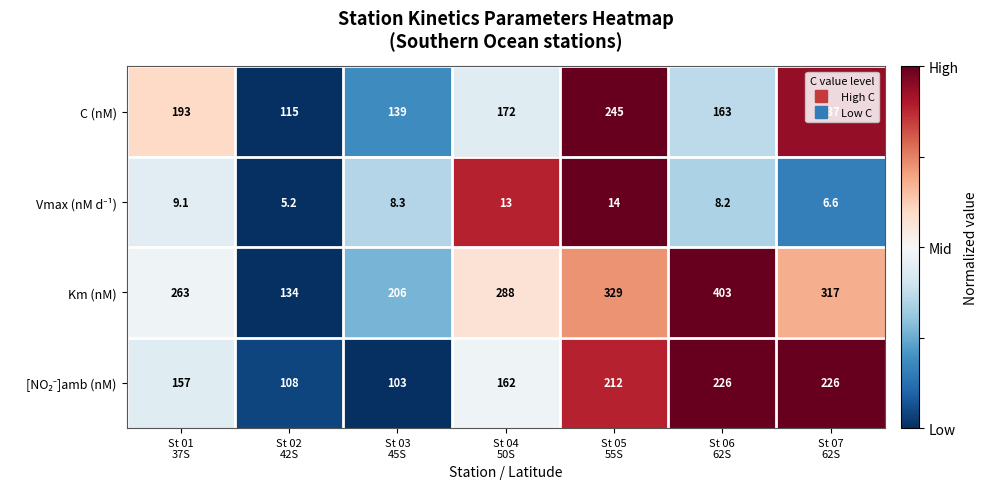

Which category has the highest value across all series?

St 06
62S